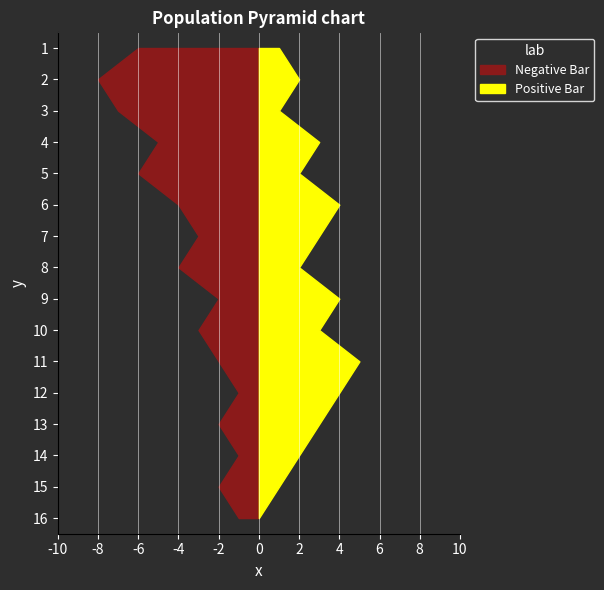

Reading left to right, transcribe all the data shown in this chart.

Negative Bar: 1=-6	2=-8	3=-7	4=-5	5=-6	6=-4	7=-3	8=-4	9=-2	10=-3	11=-2	12=-1	13=-2	14=-1	15=-2	16=-1
Positive Bar: 1=1	2=2	3=1	4=3	5=2	6=4	7=3	8=2	9=4	10=3	11=5	12=4	13=3	14=2	15=1	16=0